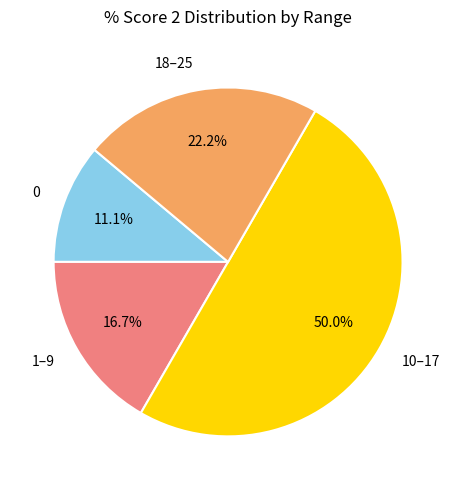

What is the total percentage of 10–17 and 0?

61.1%